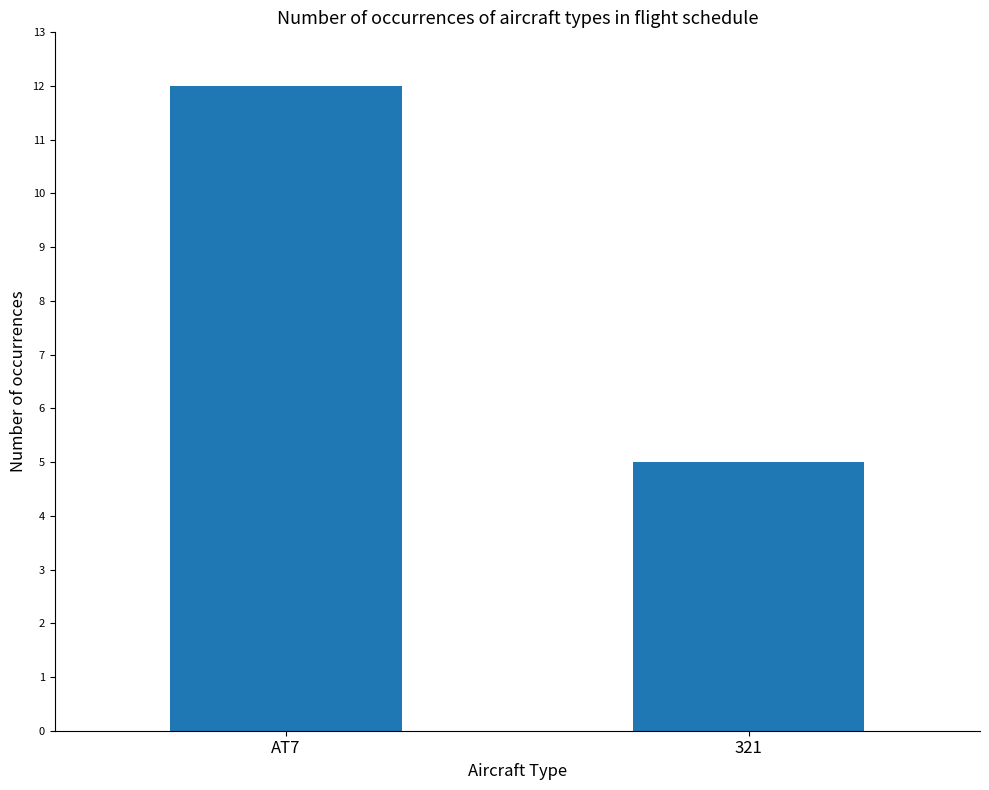

Rank the categories by value from lowest to highest.

321, AT7